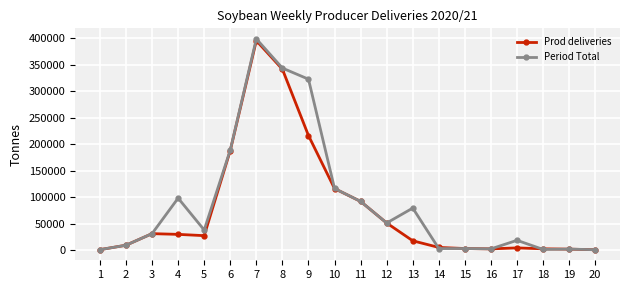

The value of Prod deliveries at 5 is 27594. True or false?

True